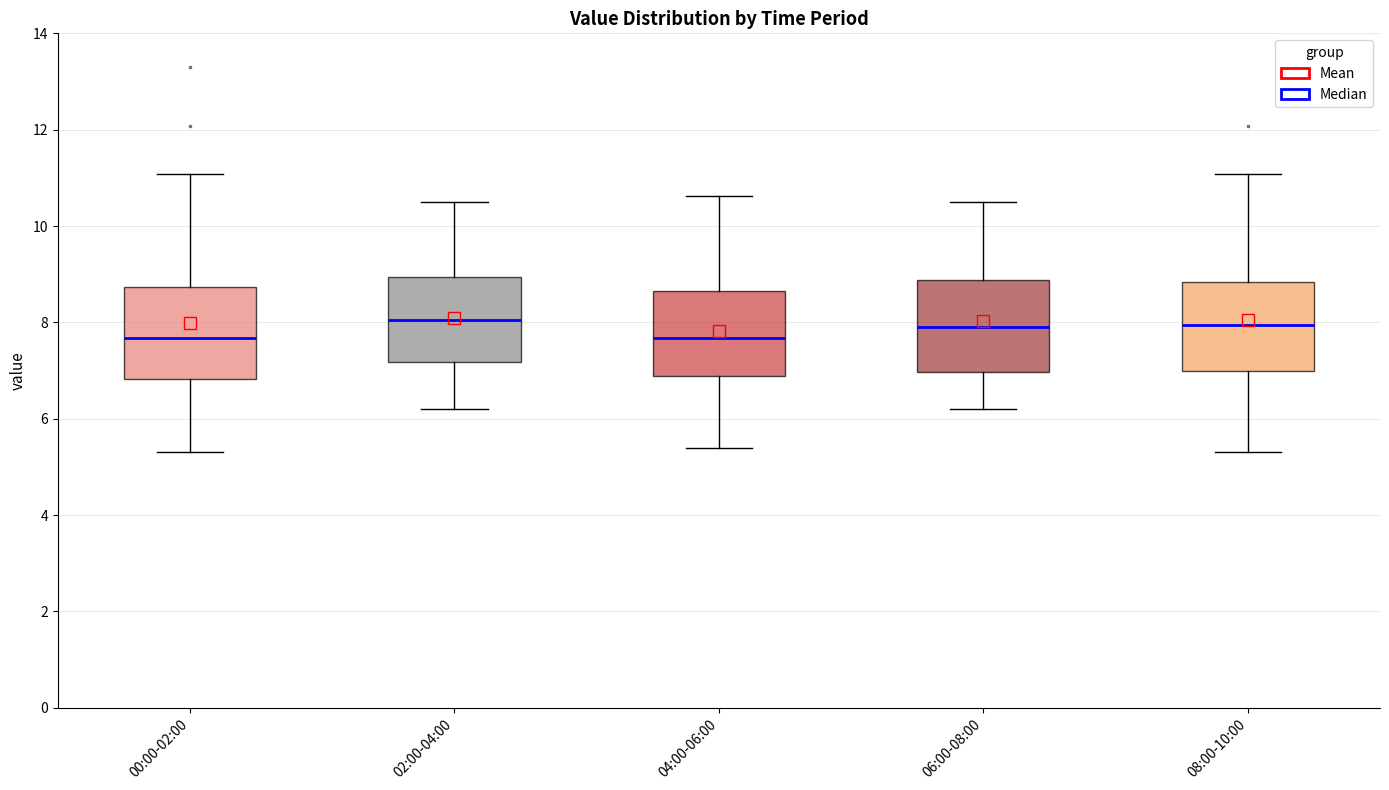

Where is the lower edge of the box for 04:00-06:00 on the y-axis? The values are not printed on the chart, so give them approximately, as read against the axis.

6.8